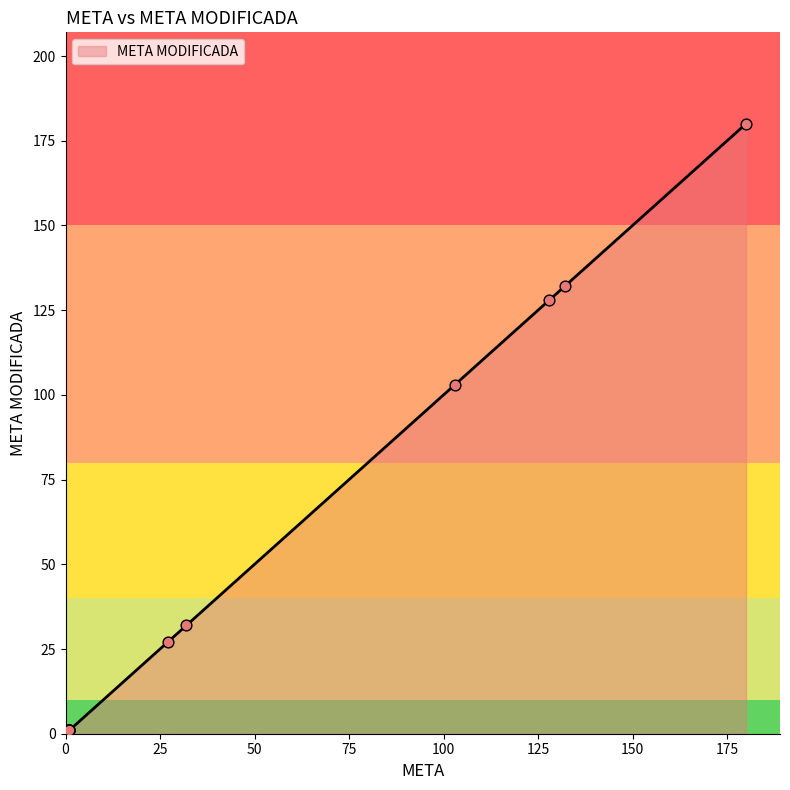

Approximately how many times larger is the value at 1 compared to 1?

1.0